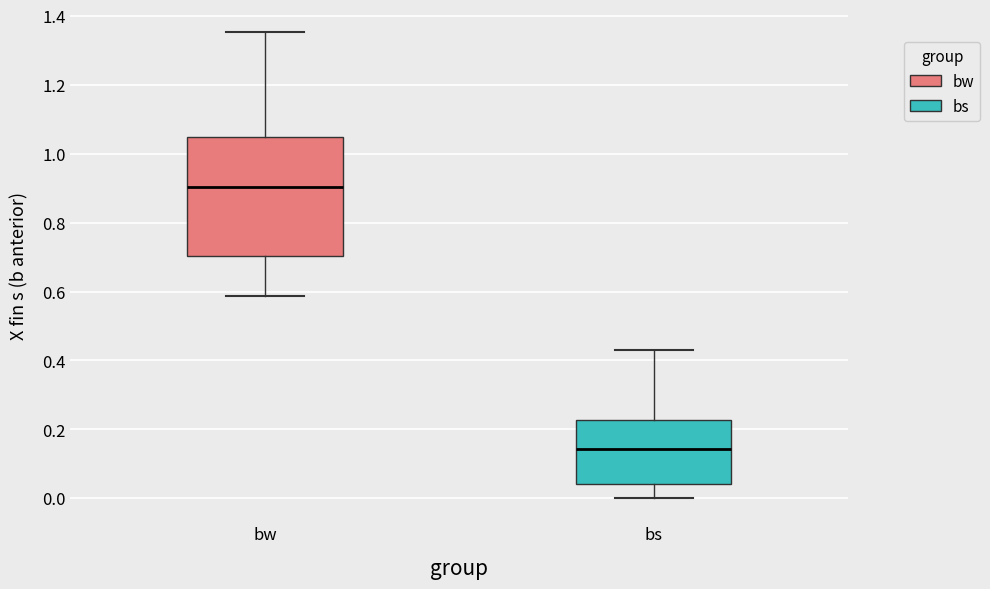

Reading left to right, transcribe this box plot: for each box, give where its median line is, the range the box spans, and where its two whiskers end, as read against the y-axis. The values are not printed on the chart, so give them approximately, as read against the axis.

bw: median 0.90, box 0.70 to 1.04, whiskers 0.58 to 1.36
bs: median 0.14, box 0.04 to 0.22, whiskers 0.00 to 0.42